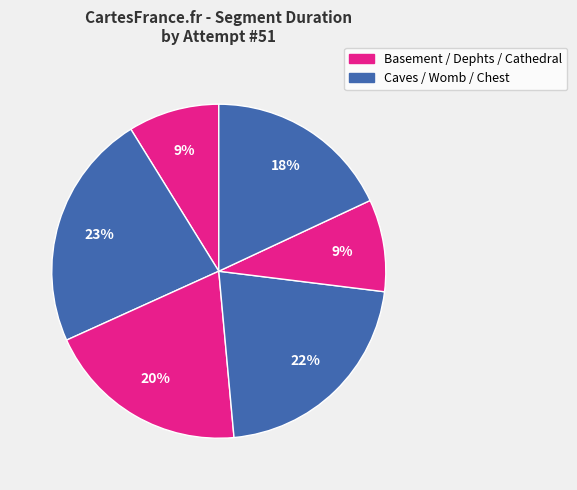

How many slices are in this pie chart?

6